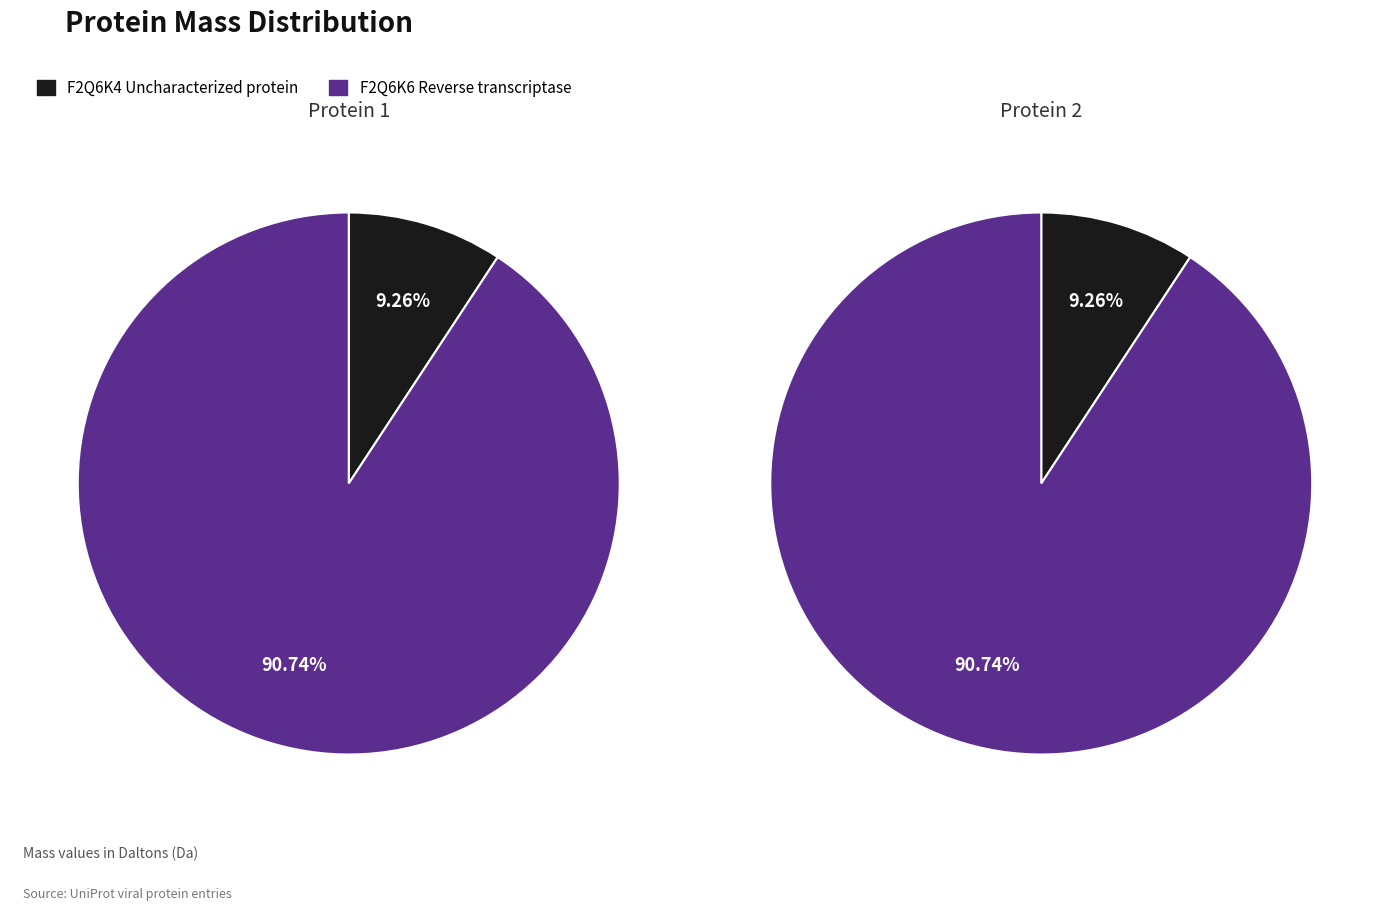

Combined, do F2Q6K6 Reverse transcriptase and F2Q6K4 Uncharacterized protein account for over 50%?

Yes